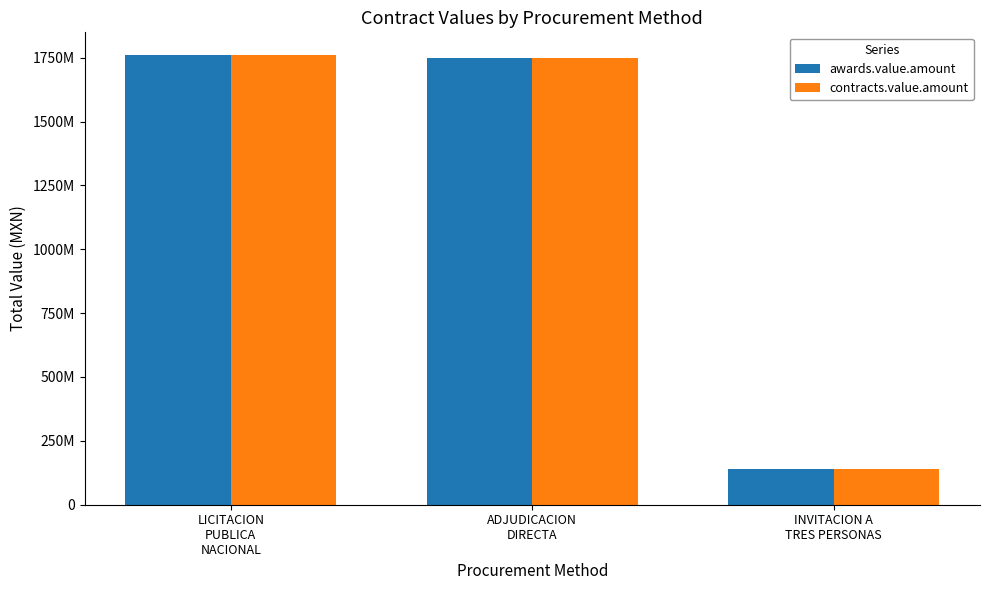

Which series has the largest range (max minus min)?

awards.value.amount